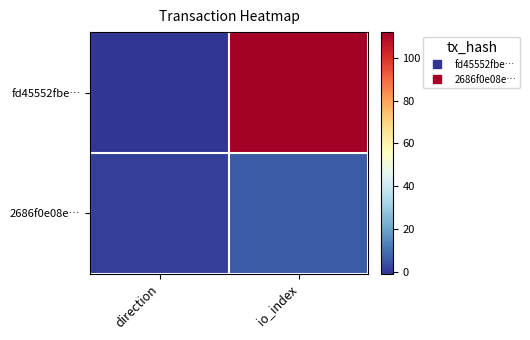

Reading left to right, list all the values displayed in this chart.

fd45552fbe…: direction=-1	io_index=112
2686f0e08e…: direction=1	io_index=6